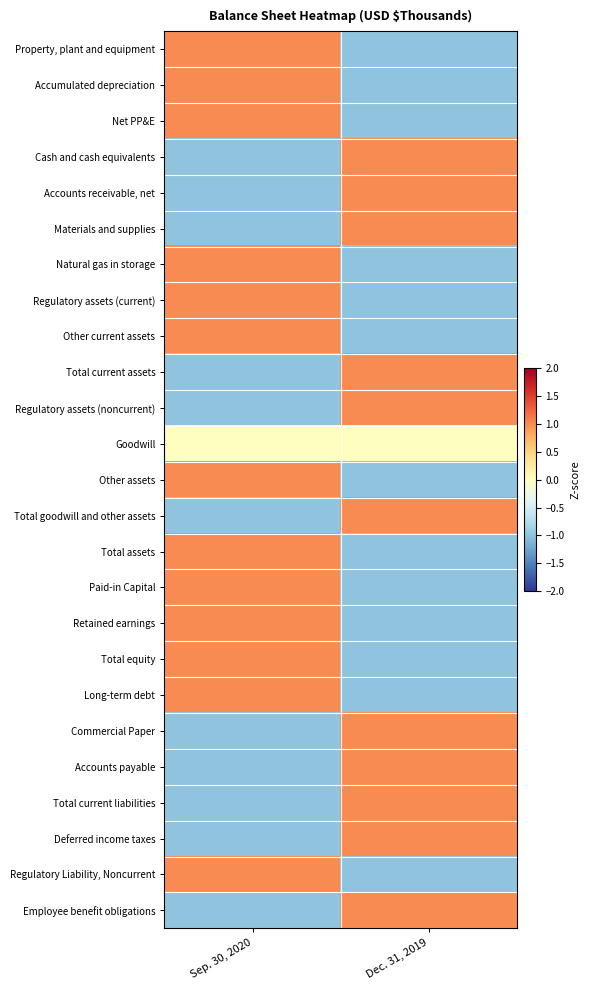

What is the total value across all series at Dec. 31, 2019?

-2